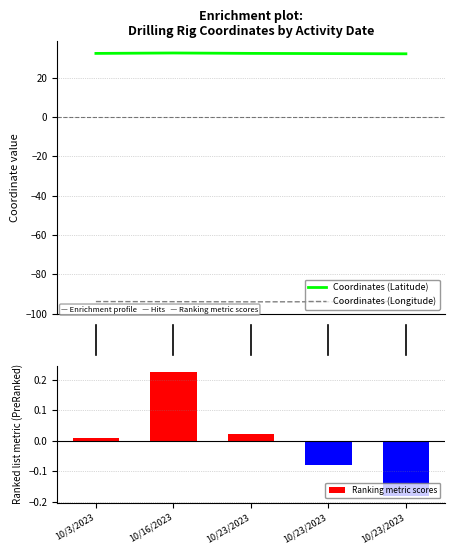

What is the value of the Coordinates (Longitude) bar at the 3rd from the left?

-94.0